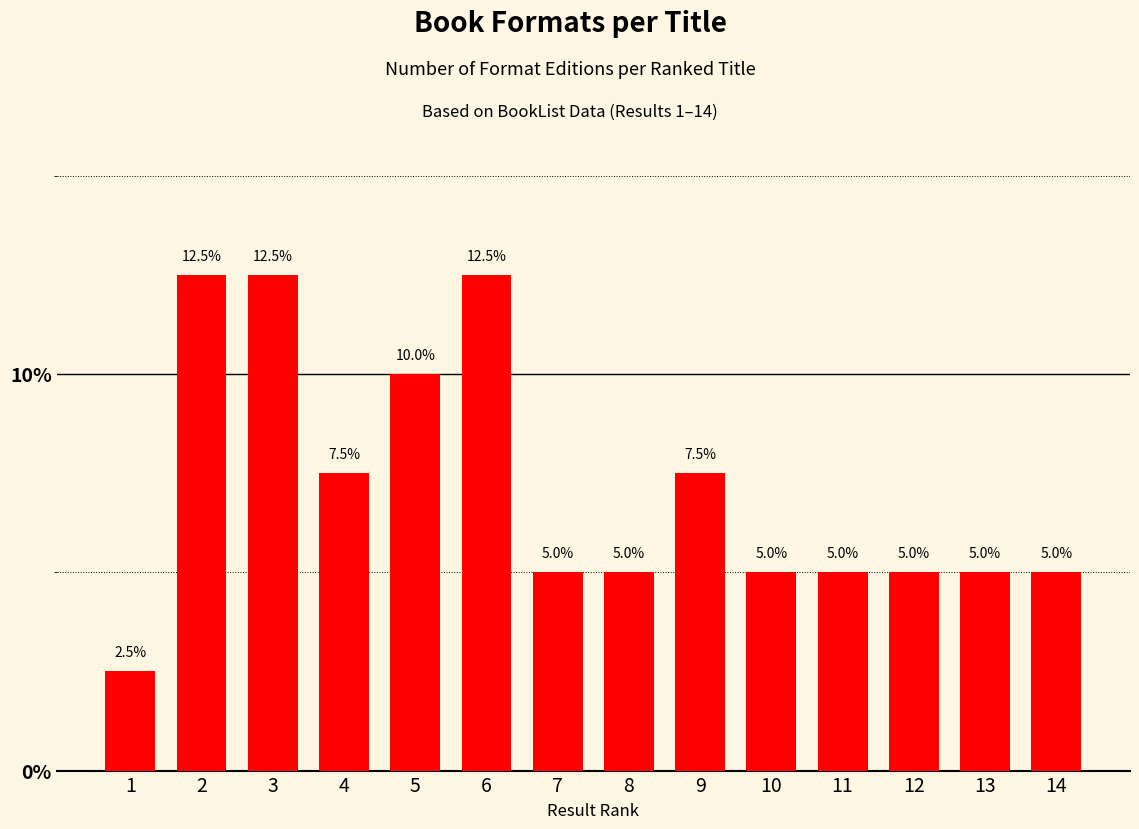

Reading right to left, extract all data points from this chart.

5.0	5.0	5.0	5.0	5.0	7.5	5.0	5.0	12.5	10.0	7.5	12.5	12.5	2.5